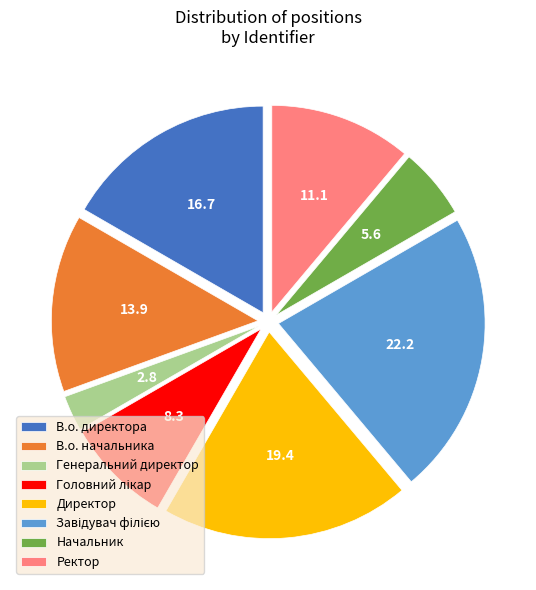

What is the ratio of the value at Начальник to the value at Директор?

0.3